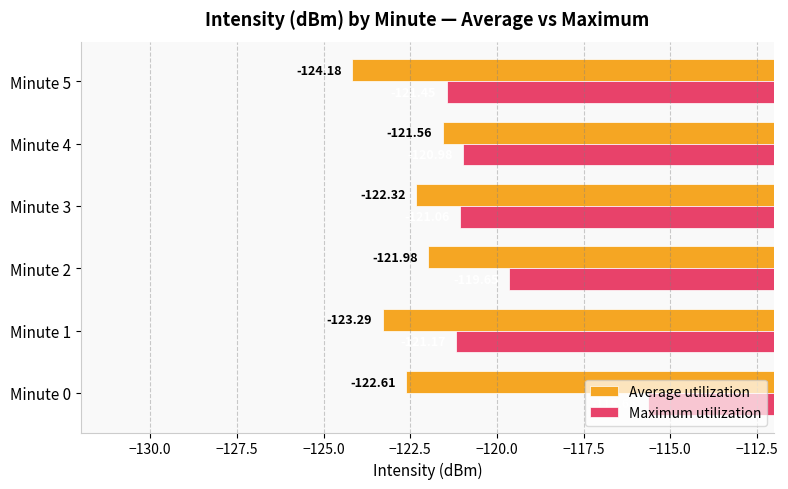

How many values in the Maximum utilization series are below -120?

4